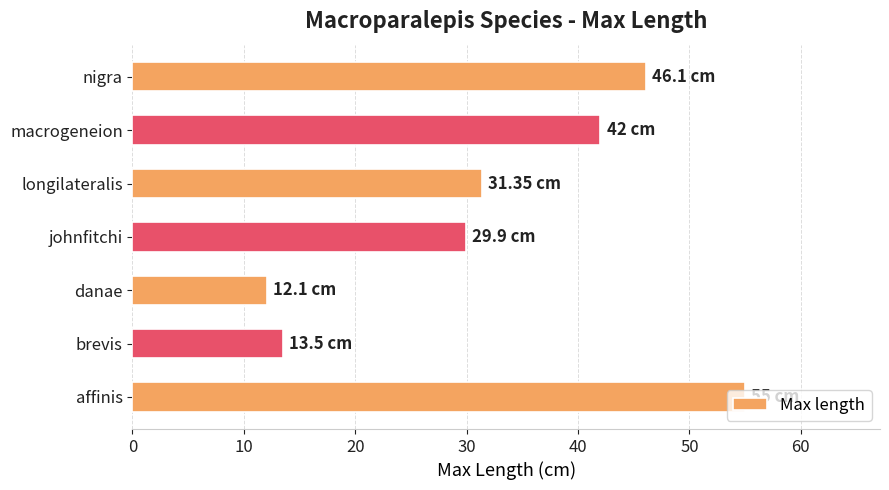

List the labels in order of value, smallest first.

danae, brevis, johnfitchi, longilateralis, macrogeneion, nigra, affinis